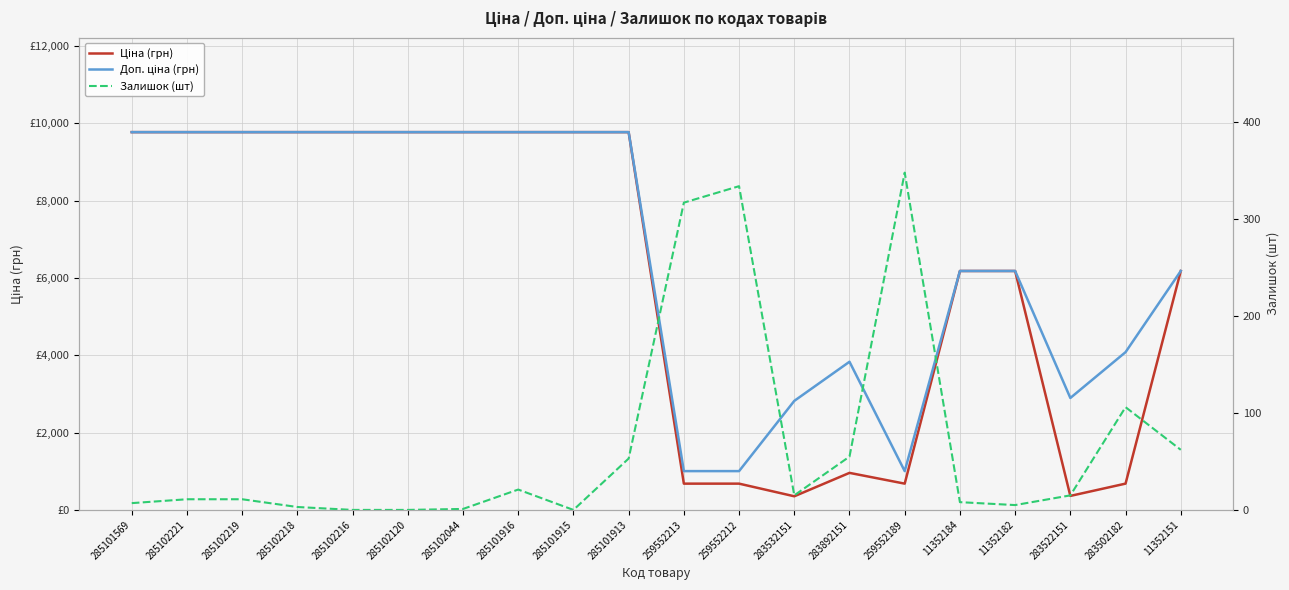

True or false: Залишок (шт) and Ціна (грн) cross at least once.

False